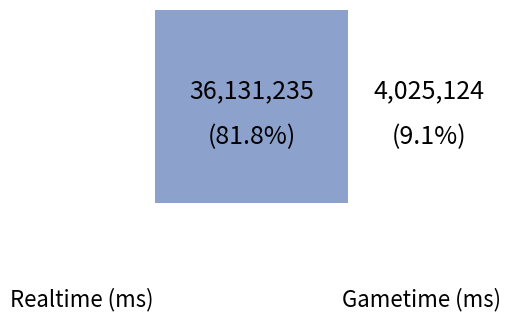

To the nearest percent, what portion does 14 represent?

8%